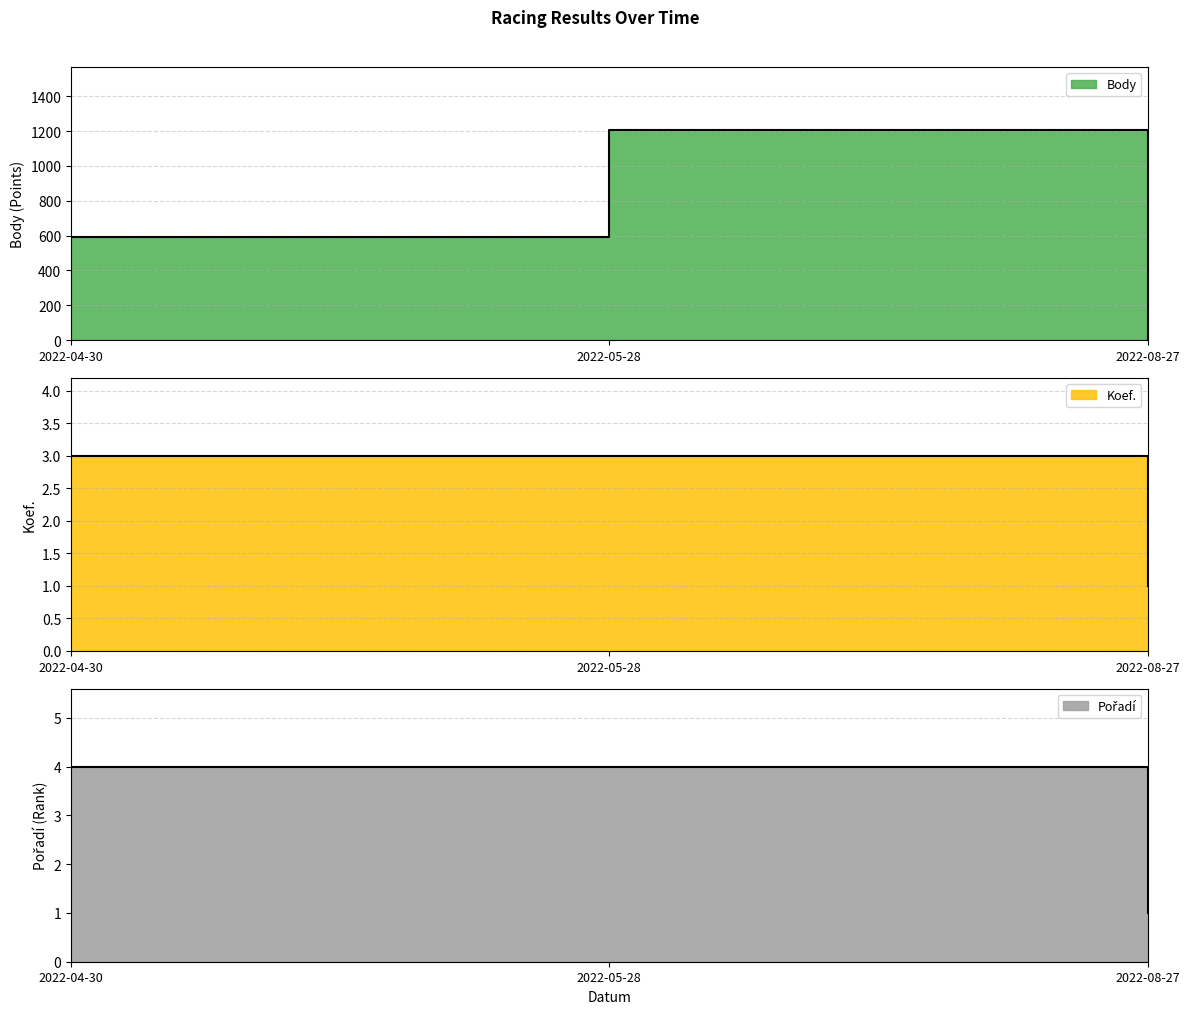

What is the total value across all series at 2022-08-27?

2